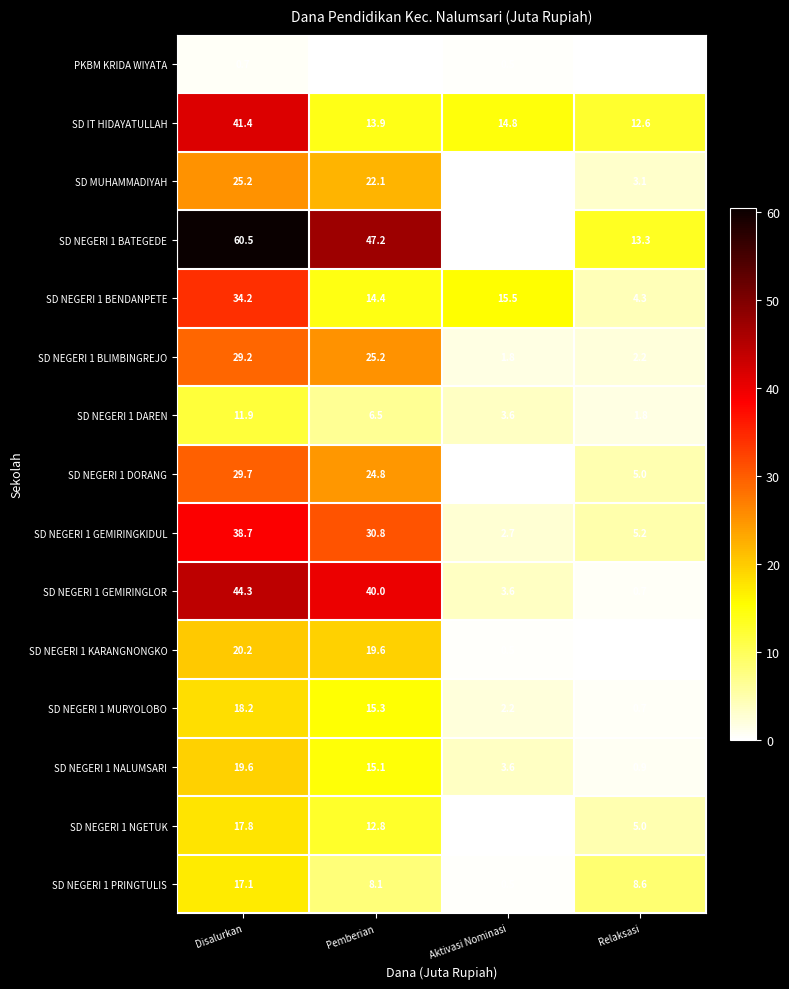

Which series has the widest spread of values?

SD NEGERI 1 BATEGEDE